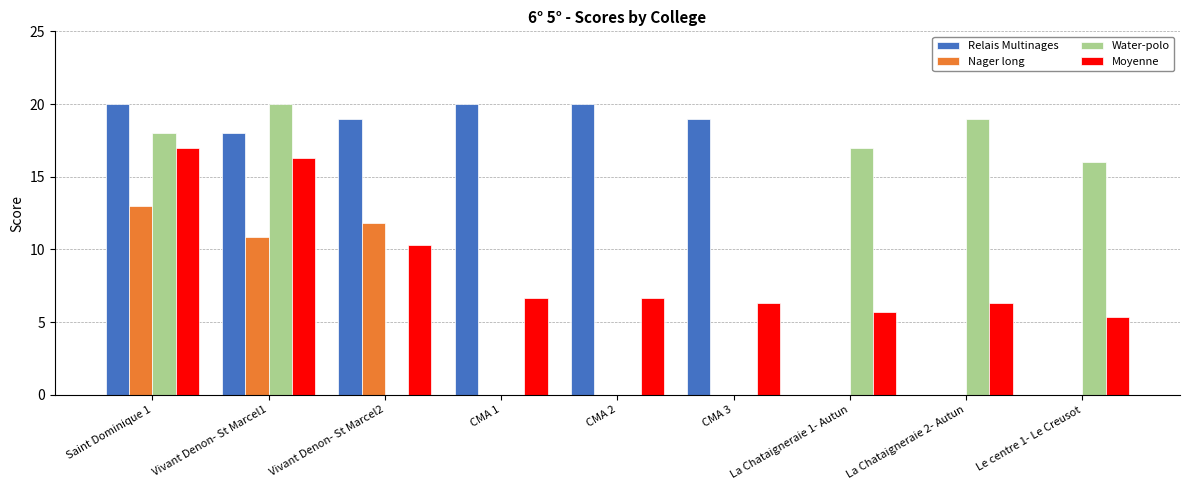

Is the value of Nager long at La Chataigneraie 2- Autun greater than the value of Moyenne at CMA 1?

No